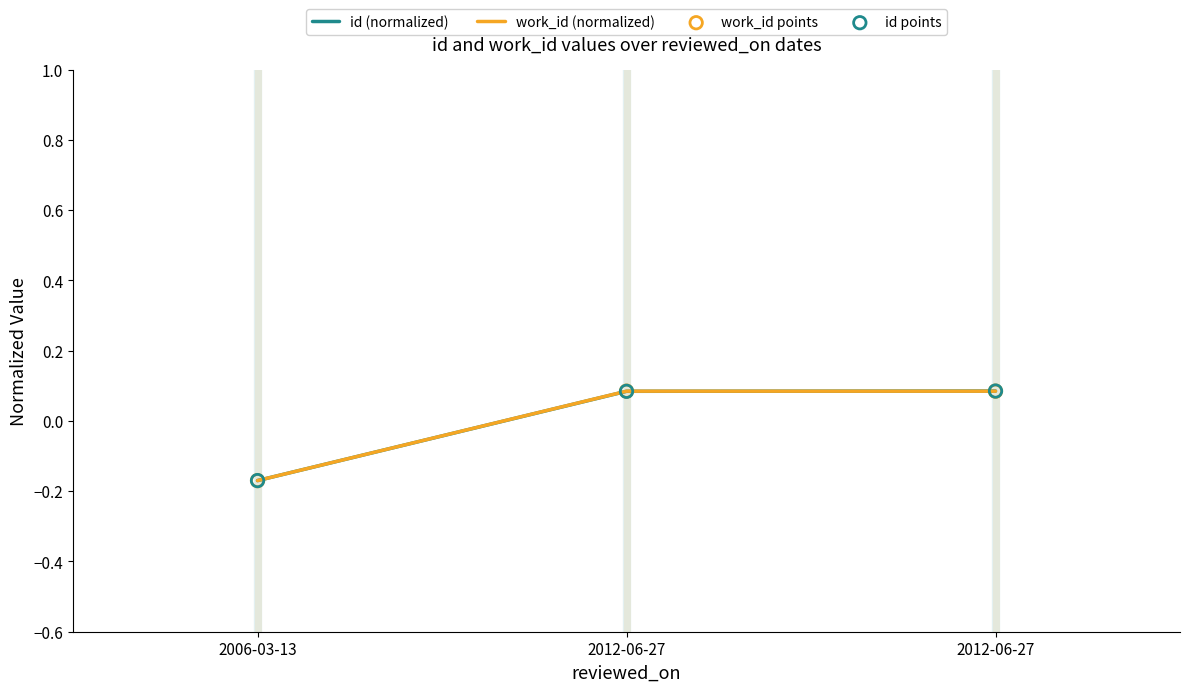

How many lines are shown in the chart?

2